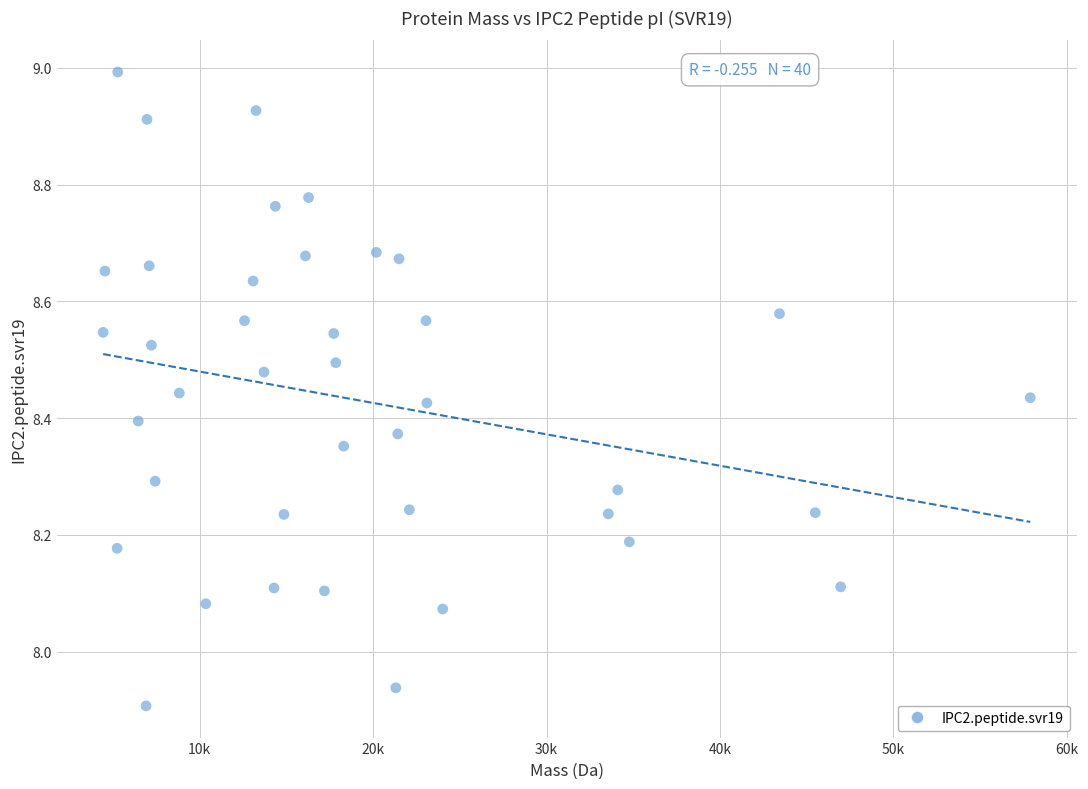

What is the range of X values (max minus min)?

53460.6